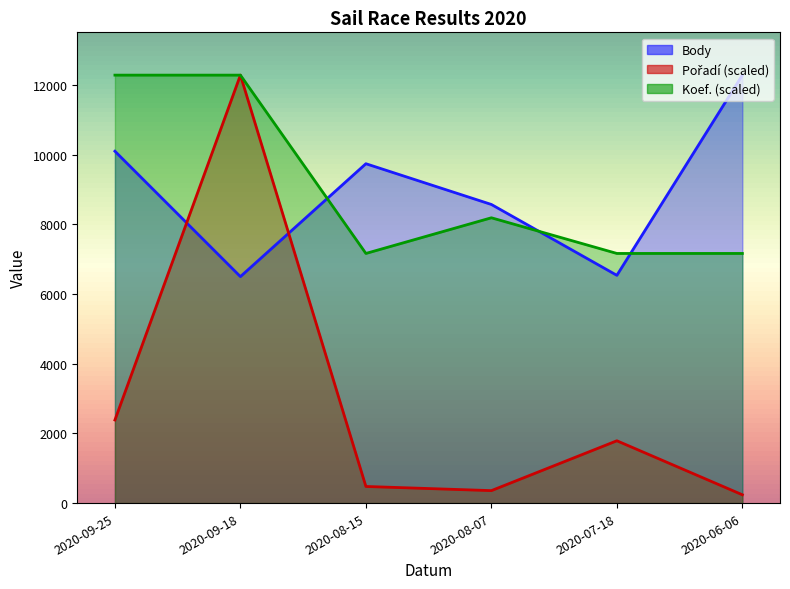

True or false: Pořadí has more than 0 points higher than both neighbors.

True